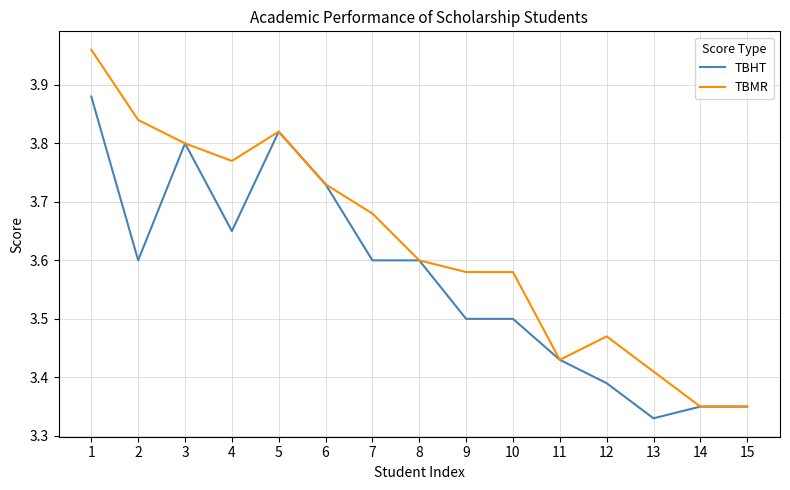

Which series has the largest total across all categories?

TBMR